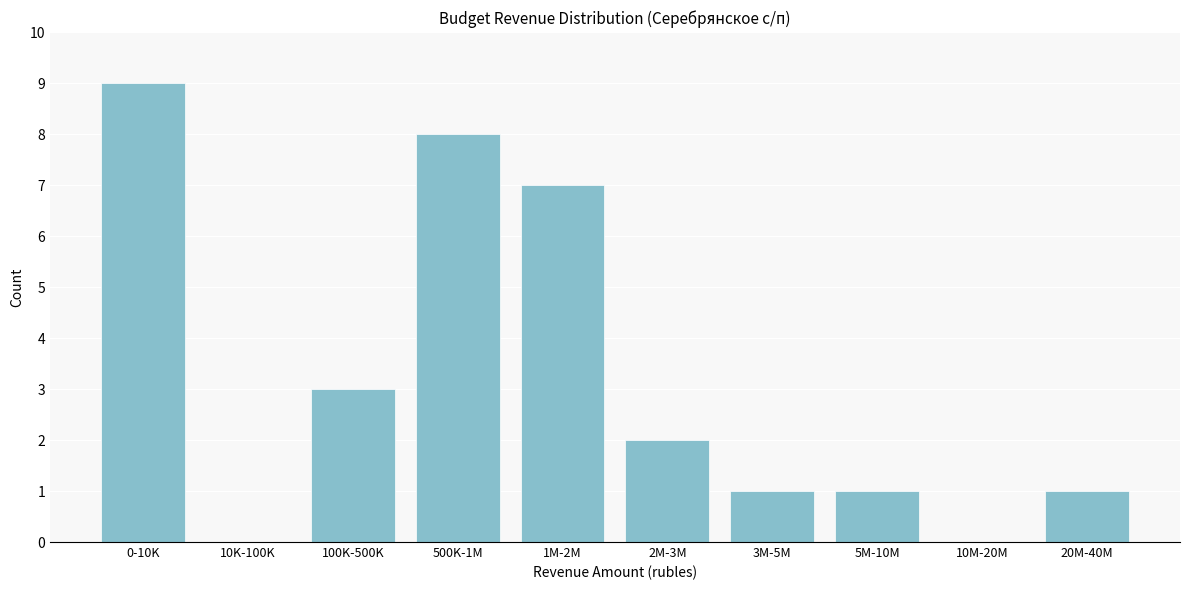

Reading right to left, list all the values displayed in this chart.

20M-40M=1	10M-20M=0	5M-10M=1	3M-5M=1	2M-3M=2	1M-2M=7	500K-1M=8	100K-500K=3	10K-100K=0	0-10K=9